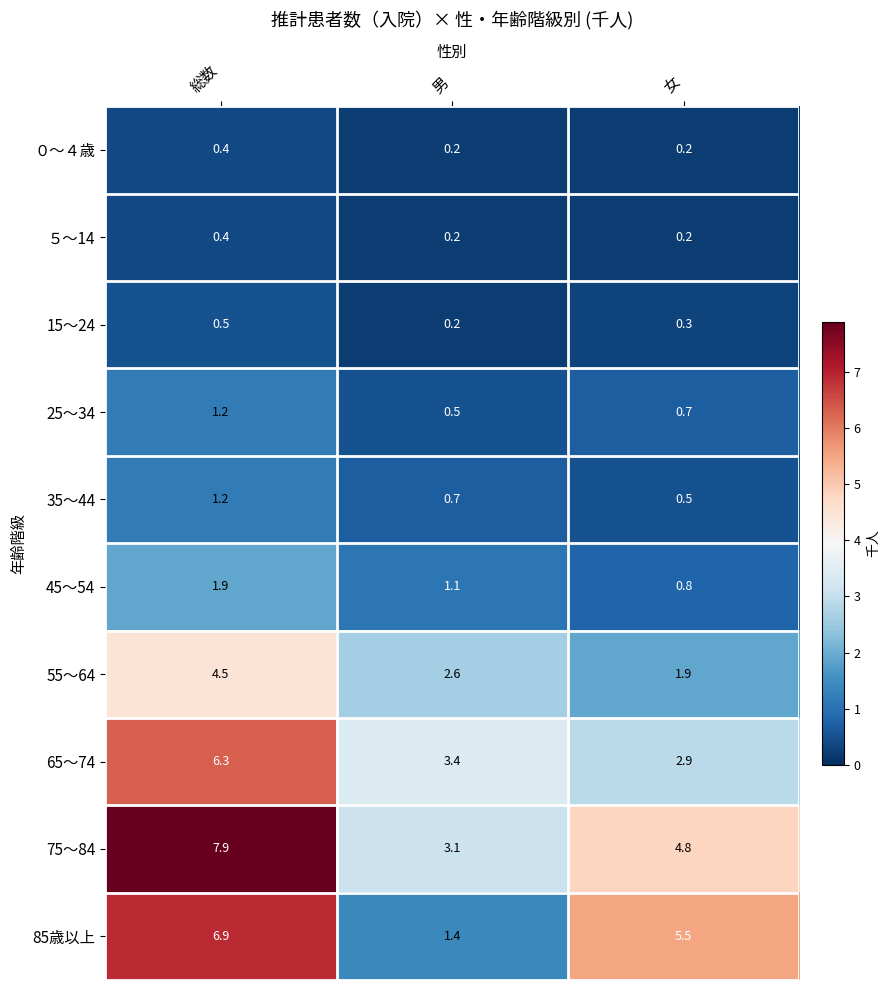

Rank the categories by 35～44 value from lowest to highest.

女, 男, 総数